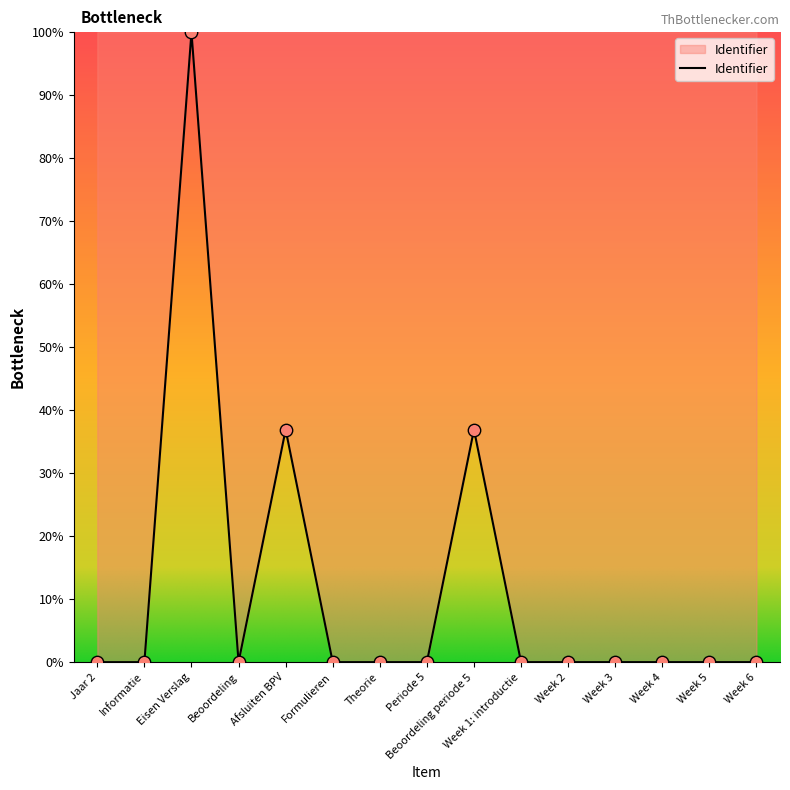

What is the maximum value shown in the chart?

100.0